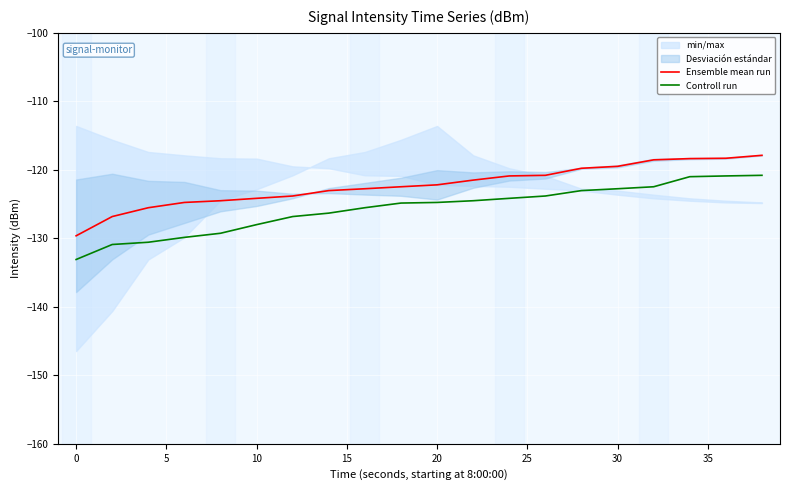

Is this an area chart (filled region under the line)?

No